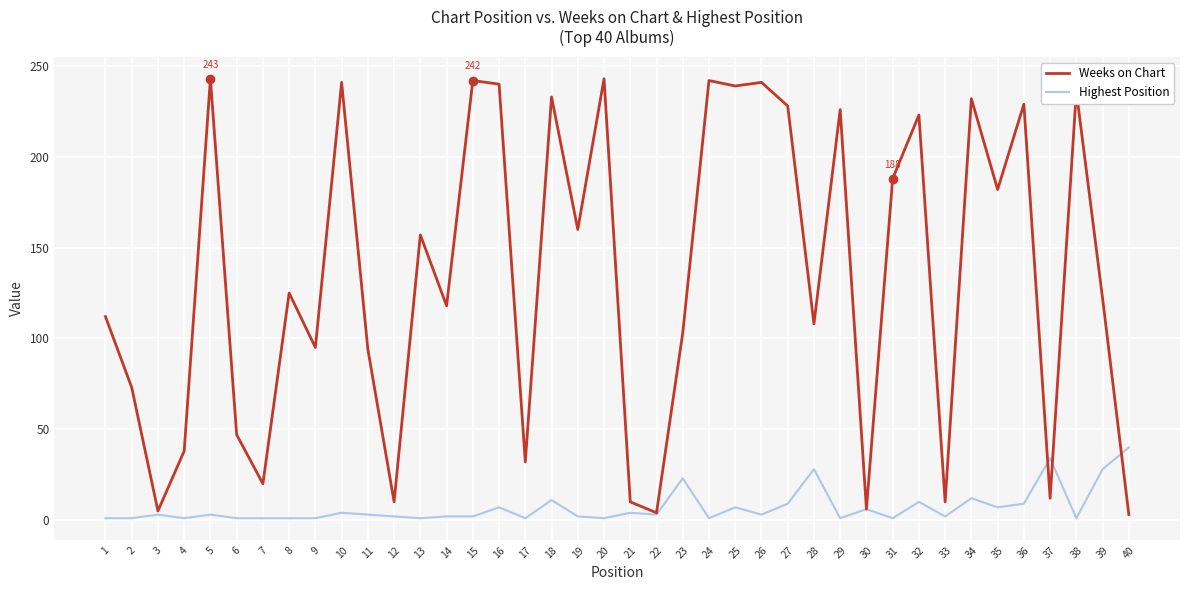

List the series in order of their overall mean, highest first.

Weeks on Chart, Highest Position